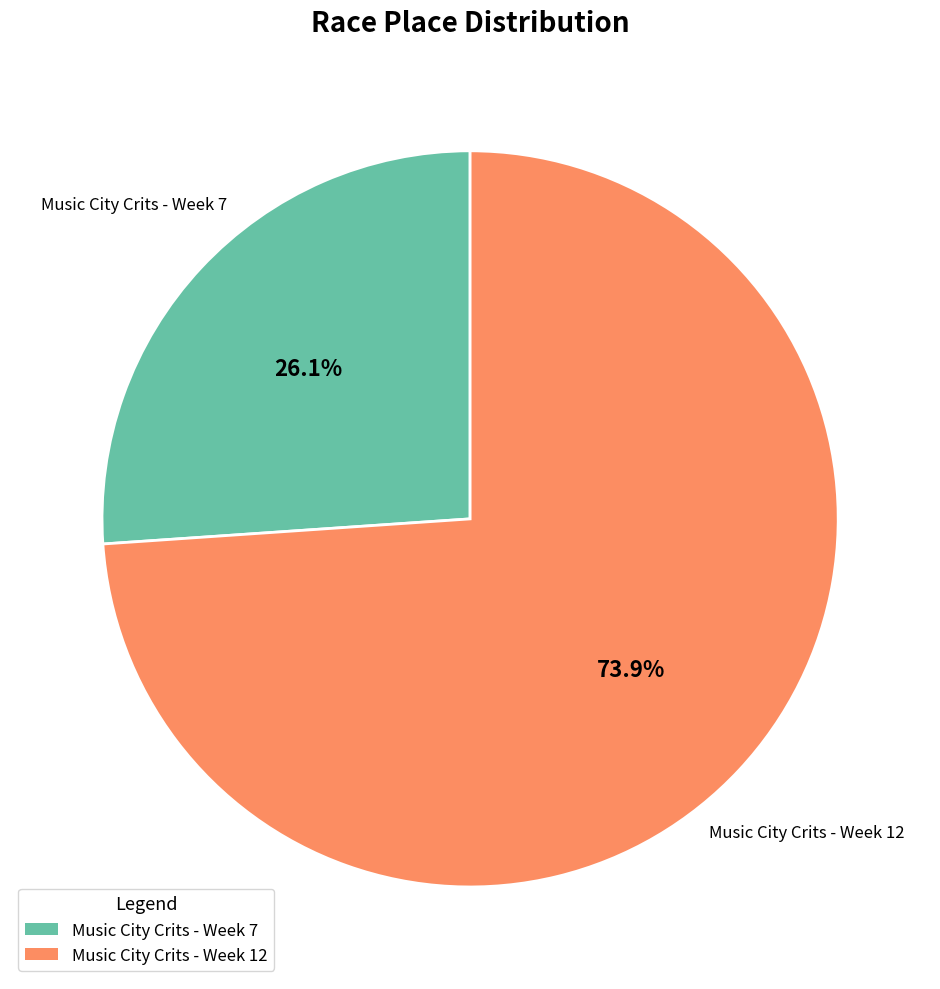

The Music City Crits - Week 7 slice represents 16% of the pie. True or false?

False